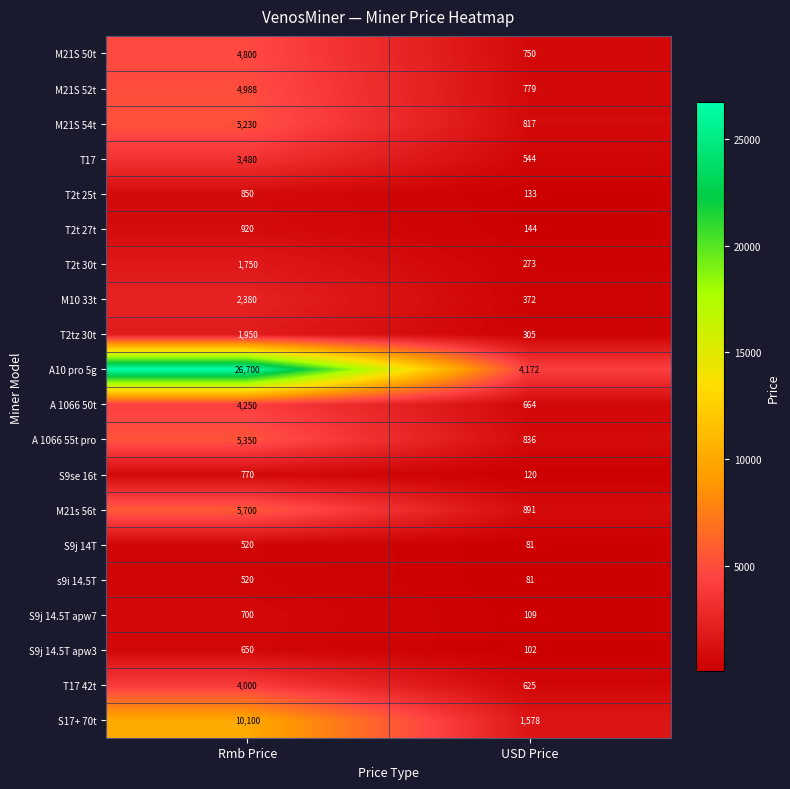

At how many categories does at least one series exceed 9963?

1